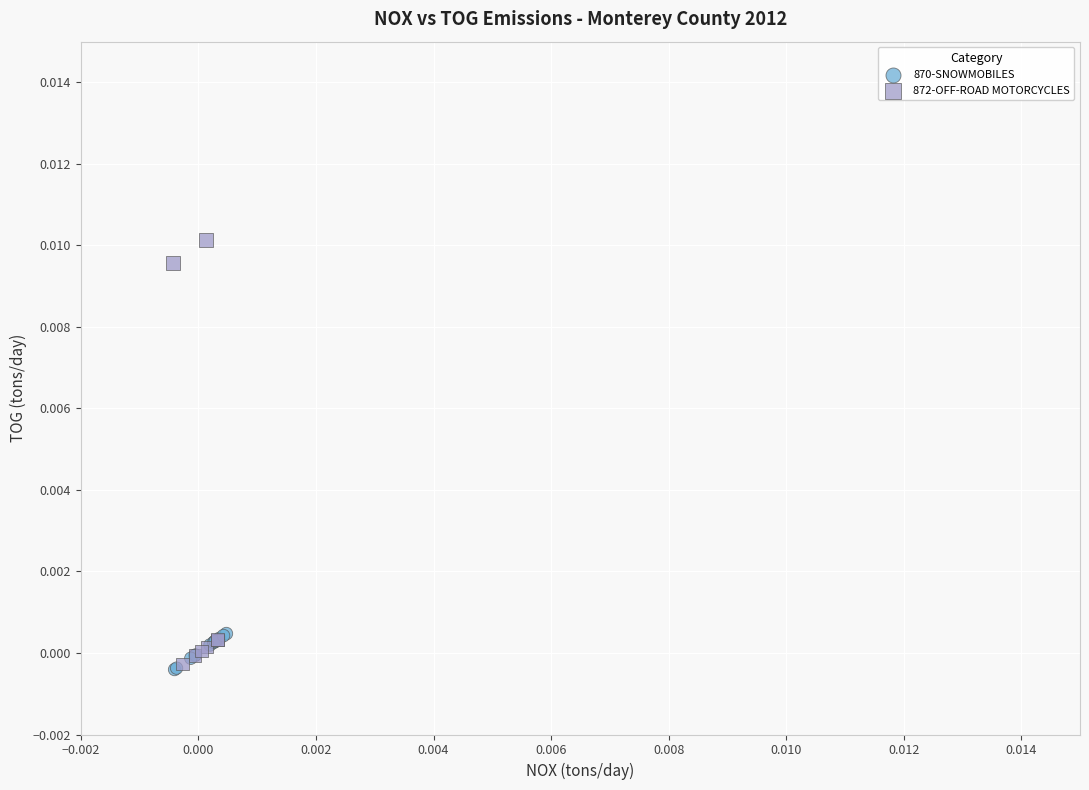

Which series has the largest Y range (max minus min)?

872-OFF-ROAD MOTORCYCLES